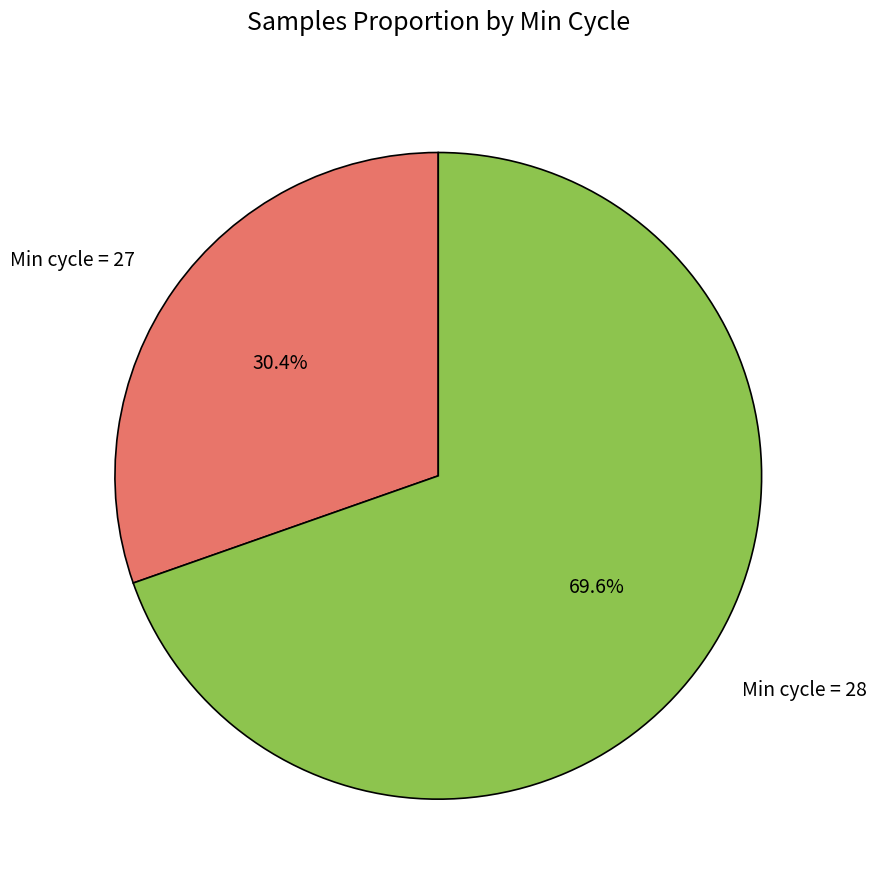

Which has a higher value, Min cycle = 28 or Min cycle = 27?

Min cycle = 28